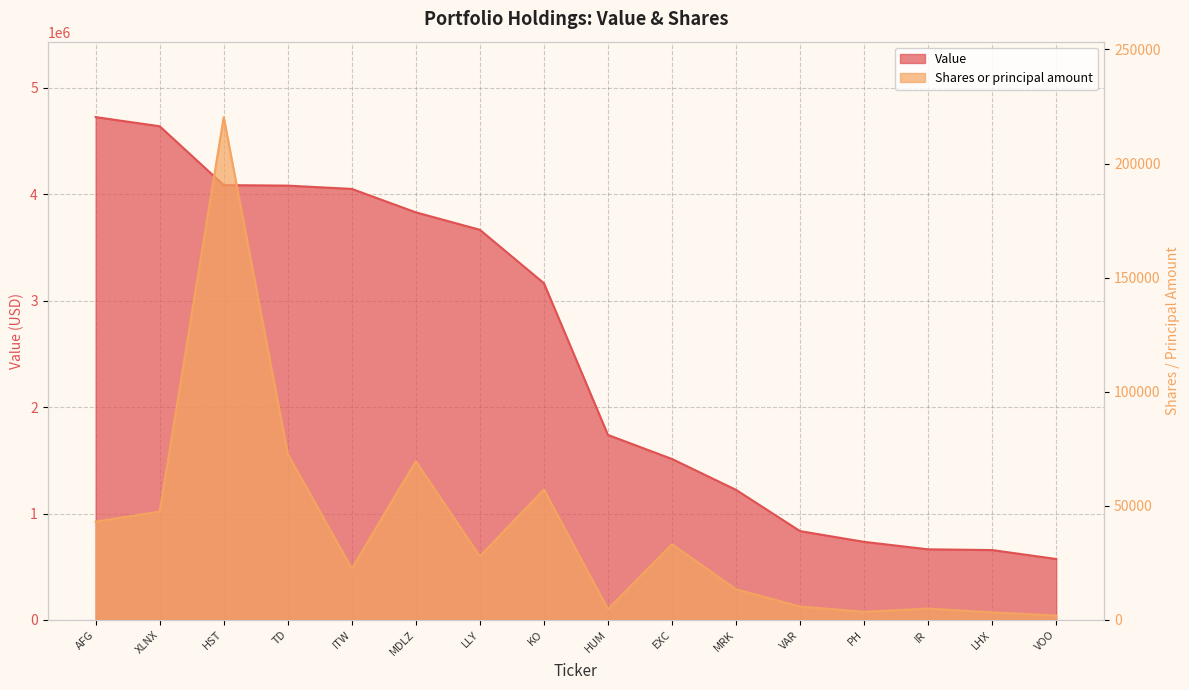

Reading right to left, extract all data points from this chart.

Value: VOO=573000	LHX=657000	IR=664000	PH=734000	VAR=835000	MRK=1223000	EXC=1513000	HUM=1739000	KO=3165000	LLY=3667000	MDLZ=3831000	ITW=4051000	TD=4082000	HST=4087000	XLNX=4640000	AFG=4726000
Shares or principal amount: VOO=1936	LHX=3322	IR=4993	PH=3568	VAR=5879	MRK=13445	EXC=33187	HUM=4744	KO=57176	LLY=27897	MDLZ=69553	ITW=22554	TD=72723	HST=220337	XLNX=47462	AFG=43097